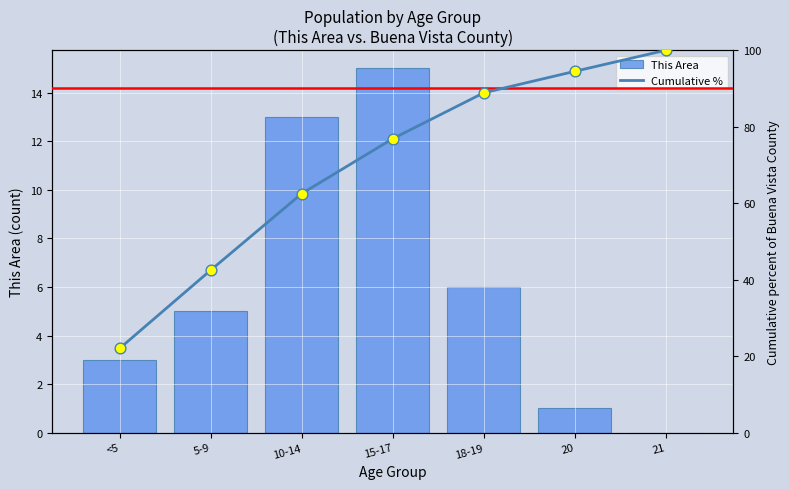

Is the value of Cumulative % at 5-9 greater than the value of This Area at 21?

Yes